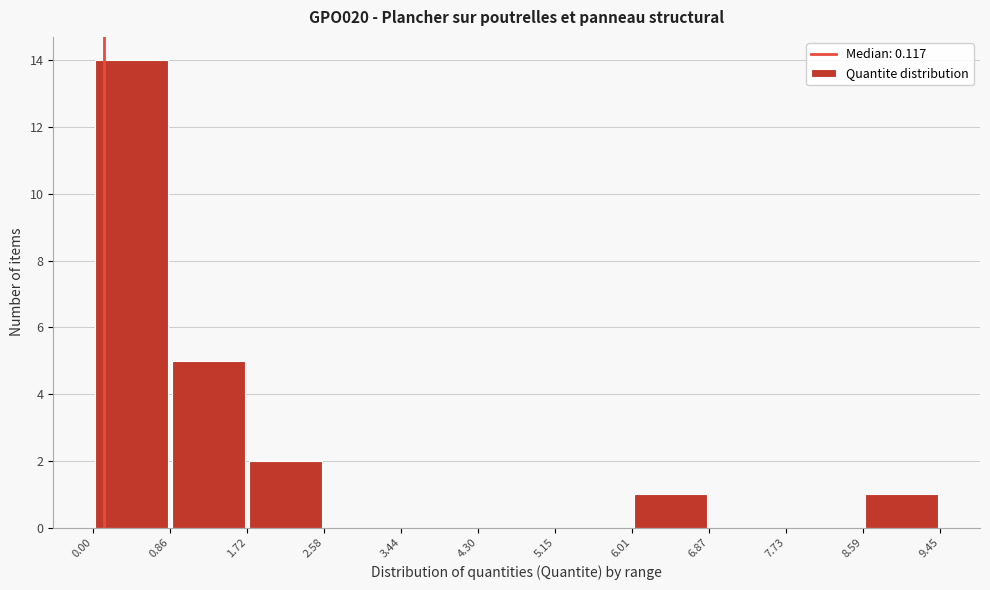

Reading left to right, list every bar in this chart as the range it spans on the x-axis followed by its height. The values are not printed on the chart, so give them approximately, as read against the axis.

0.00 to 0.86: 14
0.86 to 1.72: 5
1.72 to 2.58: 2
2.58 to 3.44: 0
3.44 to 4.30: 0
4.30 to 5.15: 0
5.15 to 6.01: 0
6.01 to 6.87: 1
6.87 to 7.73: 0
7.73 to 8.59: 0
8.59 to 9.45: 1